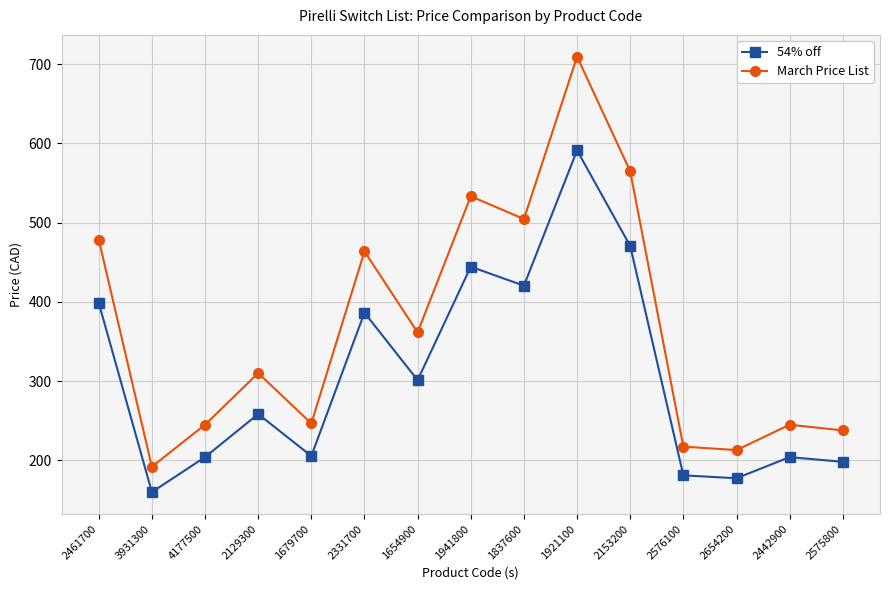

Which series has the widest spread of values?

March Price List